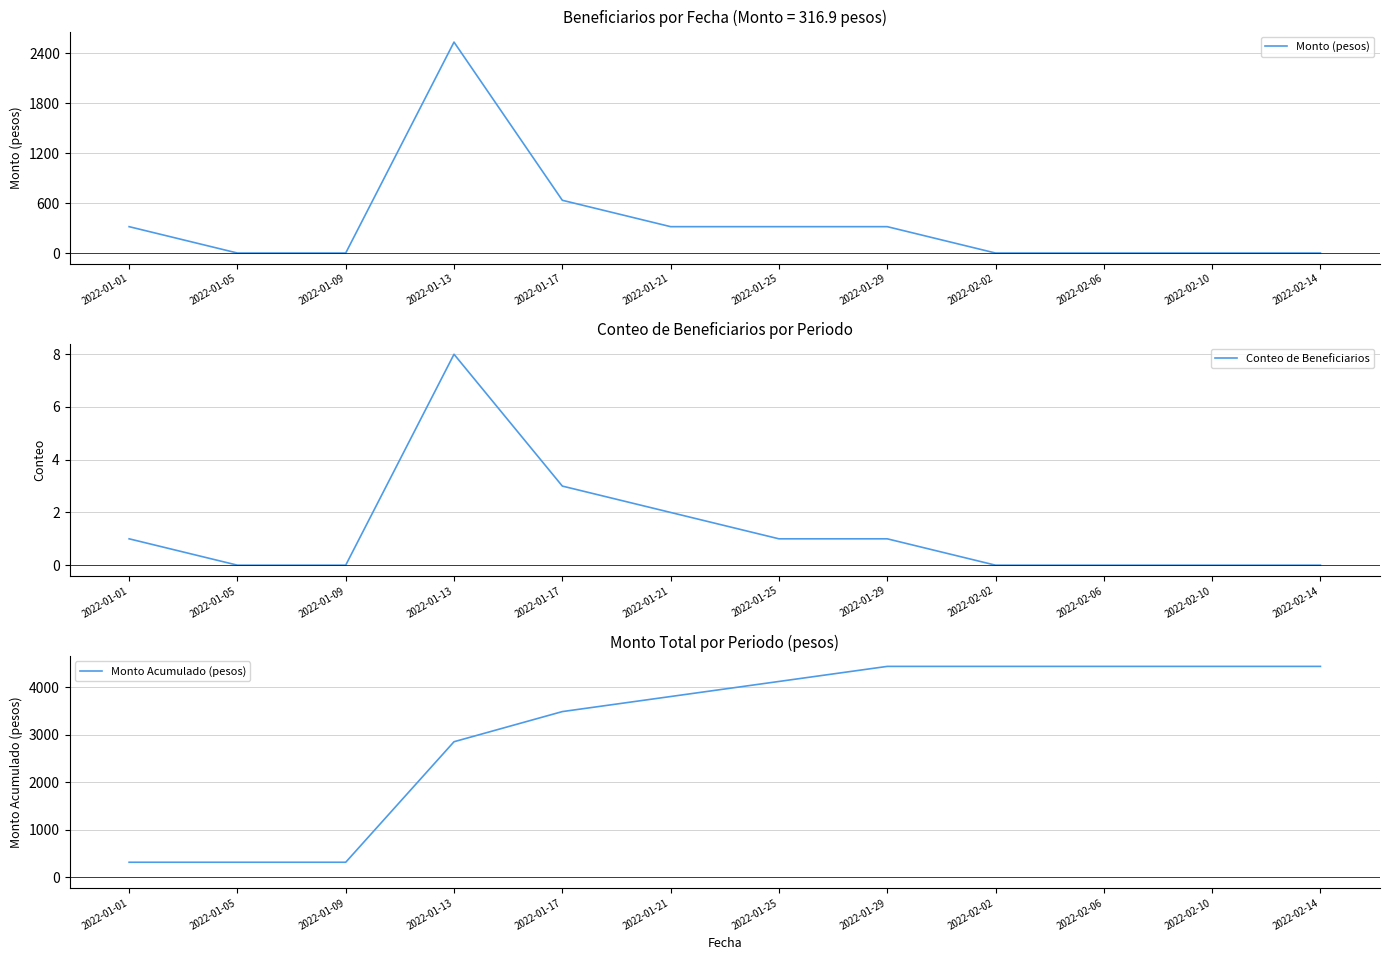

Reading left to right, transcribe all the data shown in this chart.

Monto (pesos): 2022-01-01=316.9	2022-01-05=0.0	2022-01-09=0.0	2022-01-13=2535.2	2022-01-17=634.0	2022-01-21=316.9	2022-01-25=316.9	2022-01-29=316.9	2022-02-02=0.0	2022-02-06=0.0	2022-02-10=0.0	2022-02-14=0.0
Conteo de Beneficiarios: 2022-01-01=1.0	2022-01-05=0.0	2022-01-09=0.0	2022-01-13=8.0	2022-01-17=3.0	2022-01-21=2.0	2022-01-25=1.0	2022-01-29=1.0	2022-02-02=0.0	2022-02-06=0.0	2022-02-10=0.0	2022-02-14=0.0
Monto Acumulado (pesos): 2022-01-01=316.9	2022-01-05=316.9	2022-01-09=316.9	2022-01-13=2852.1	2022-01-17=3486.1	2022-01-21=3803.0	2022-01-25=4119.9	2022-01-29=4436.8	2022-02-02=4436.8	2022-02-06=4436.8	2022-02-10=4436.8	2022-02-14=4436.8